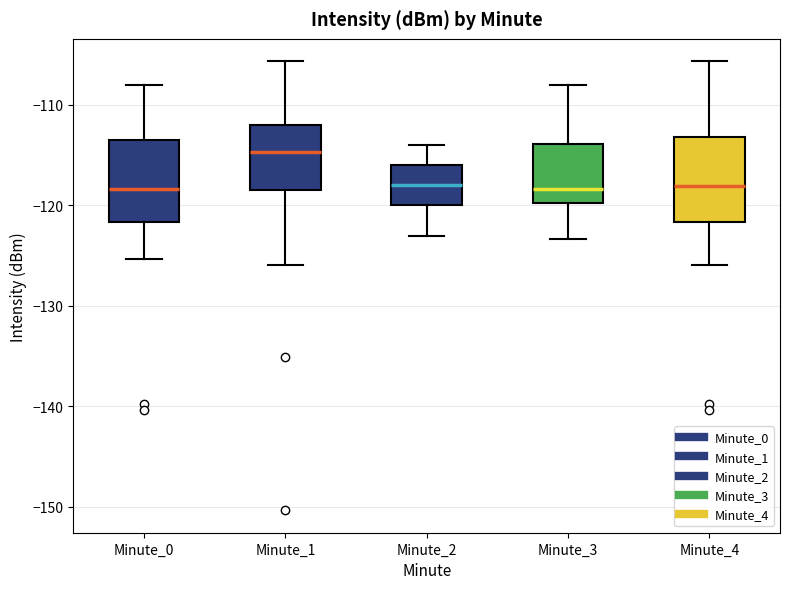

Where is the lower edge of the box for Minute_1 on the y-axis? The values are not printed on the chart, so give them approximately, as read against the axis.

-118